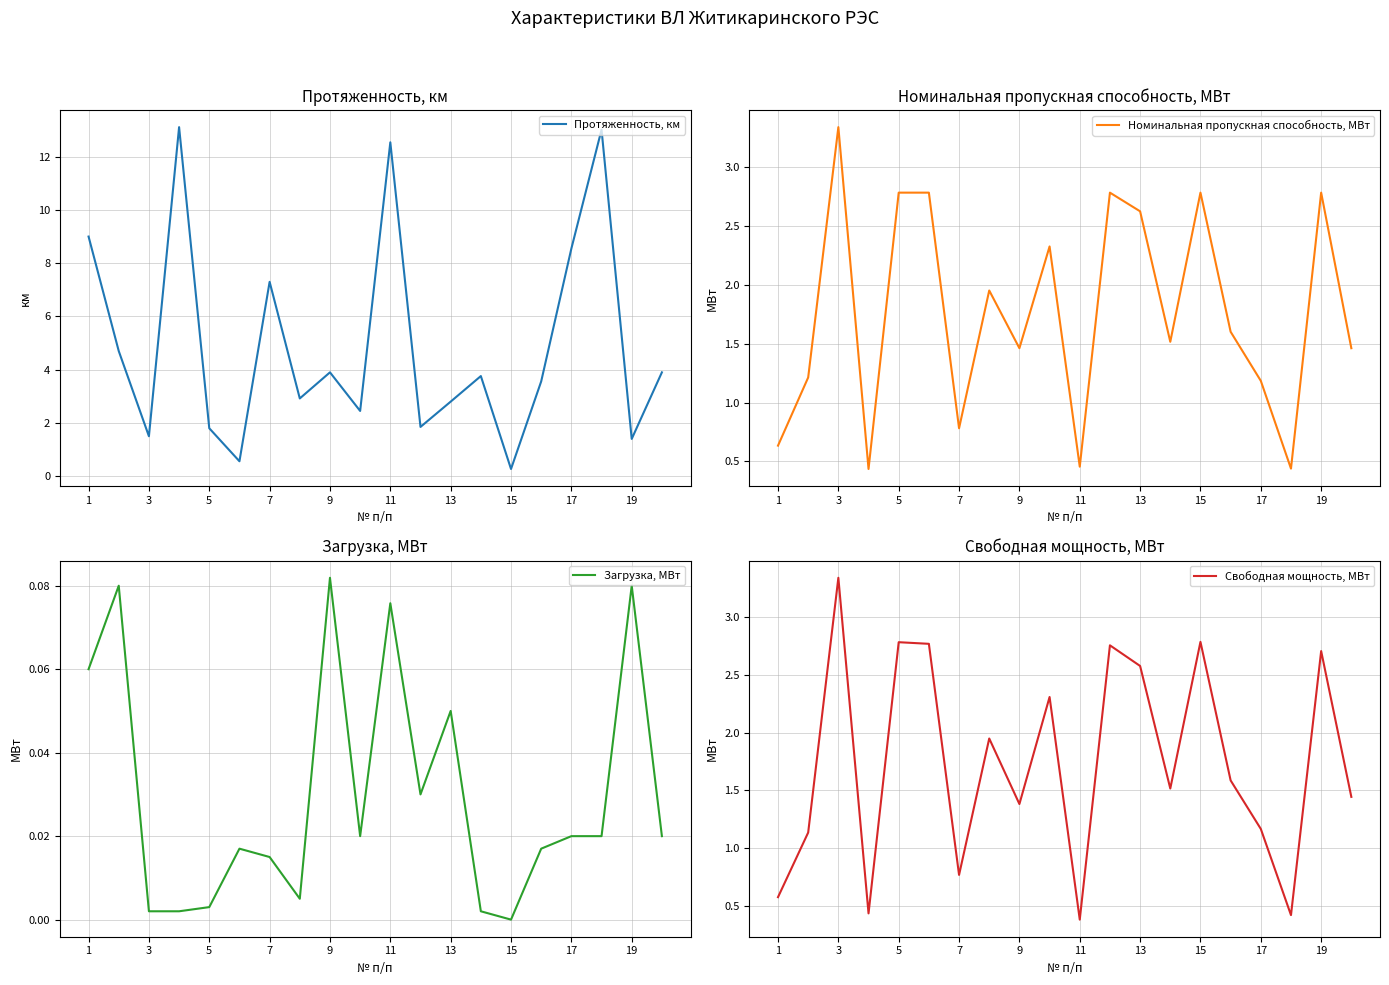

Count the number of data series in this chart.

4